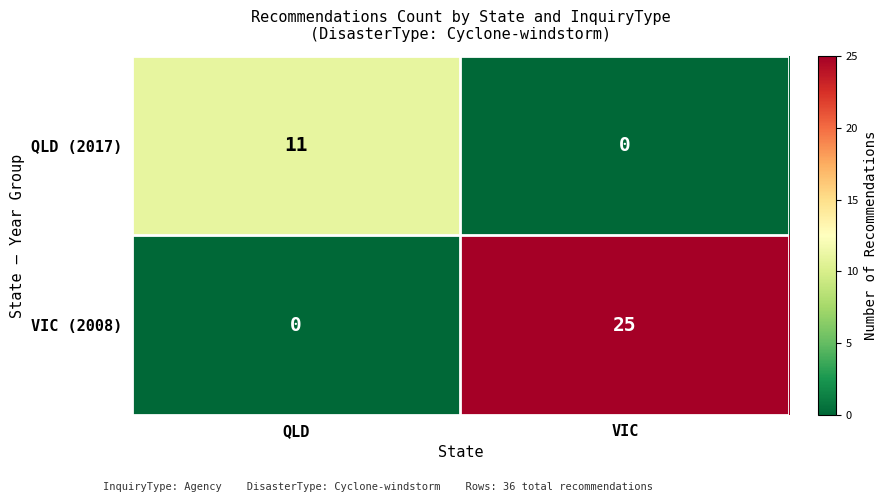

Reading left to right, extract all data points from this chart.

QLD (2017): QLD=11	VIC=0
VIC (2008): QLD=0	VIC=25